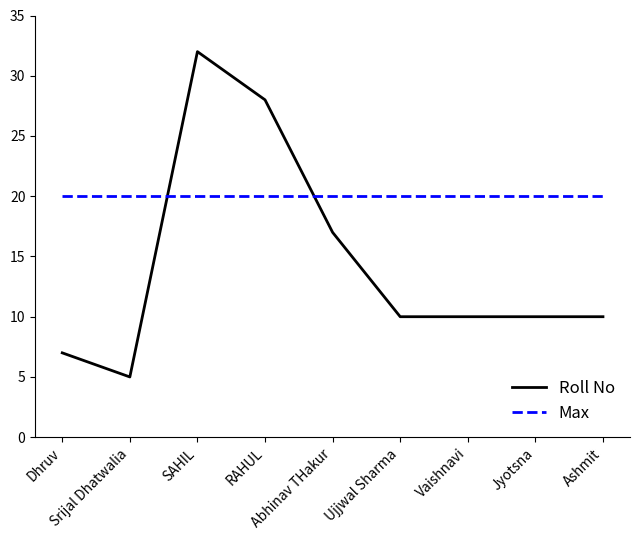

What is the greatest value displayed?

32